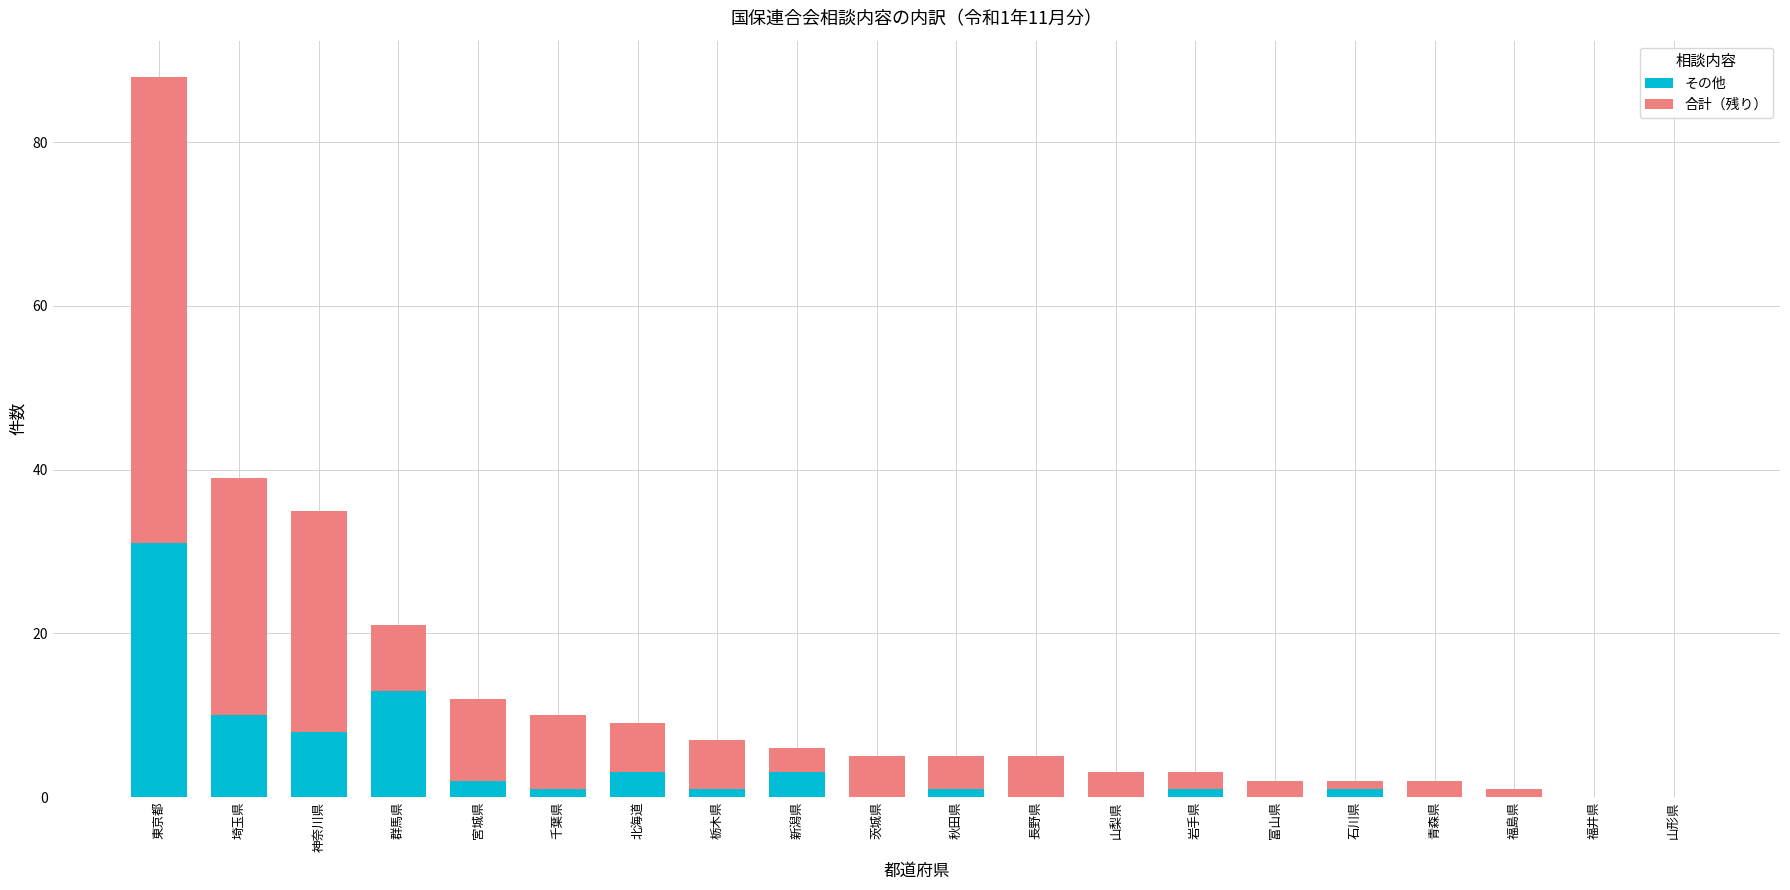

At which label does その他 reach its peak?

東京都